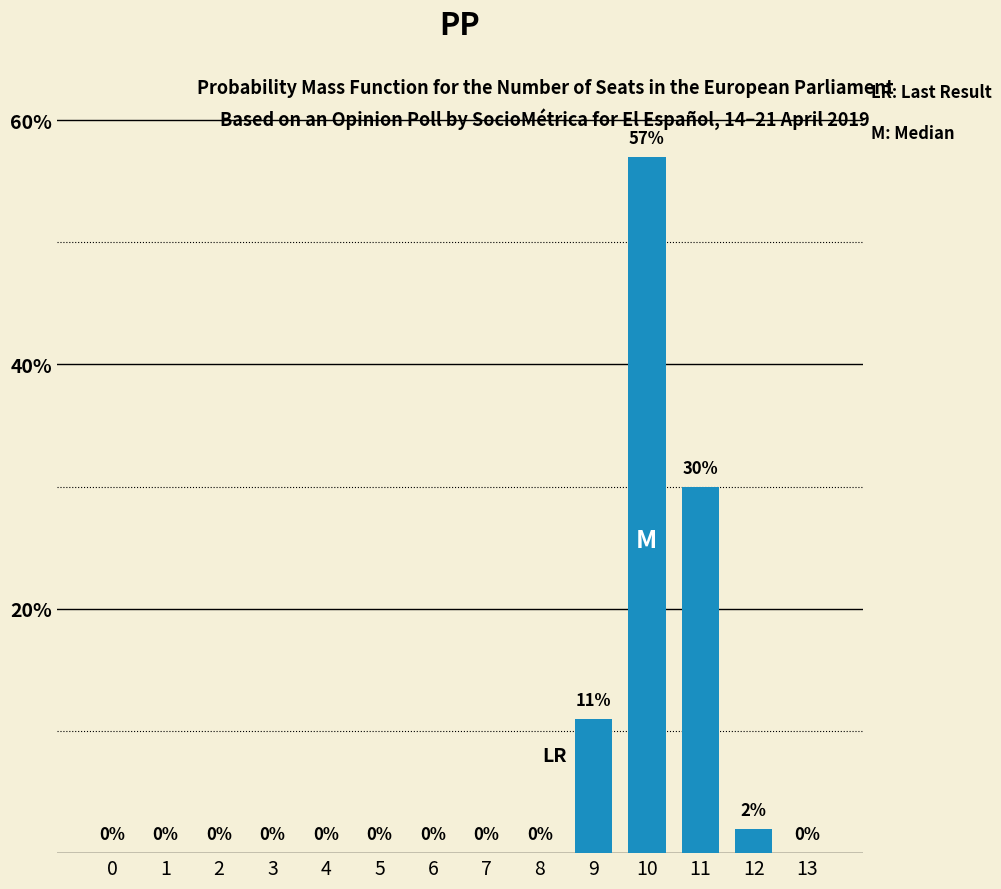

True or false: the data shows -28 at 8.

False